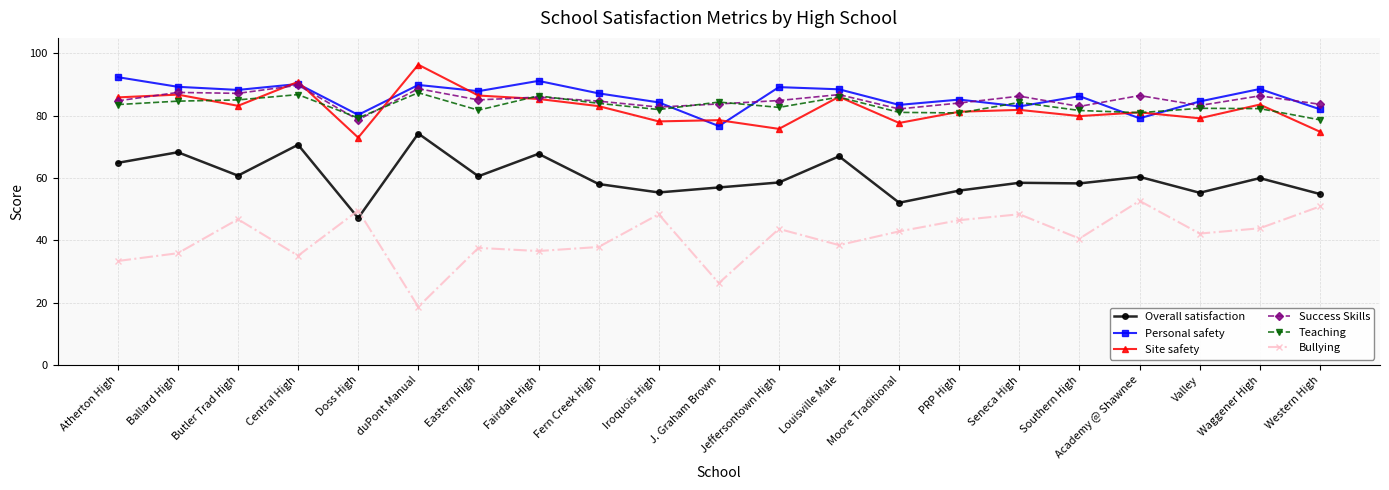

What is the highest value of the Personal safety series?

92.4